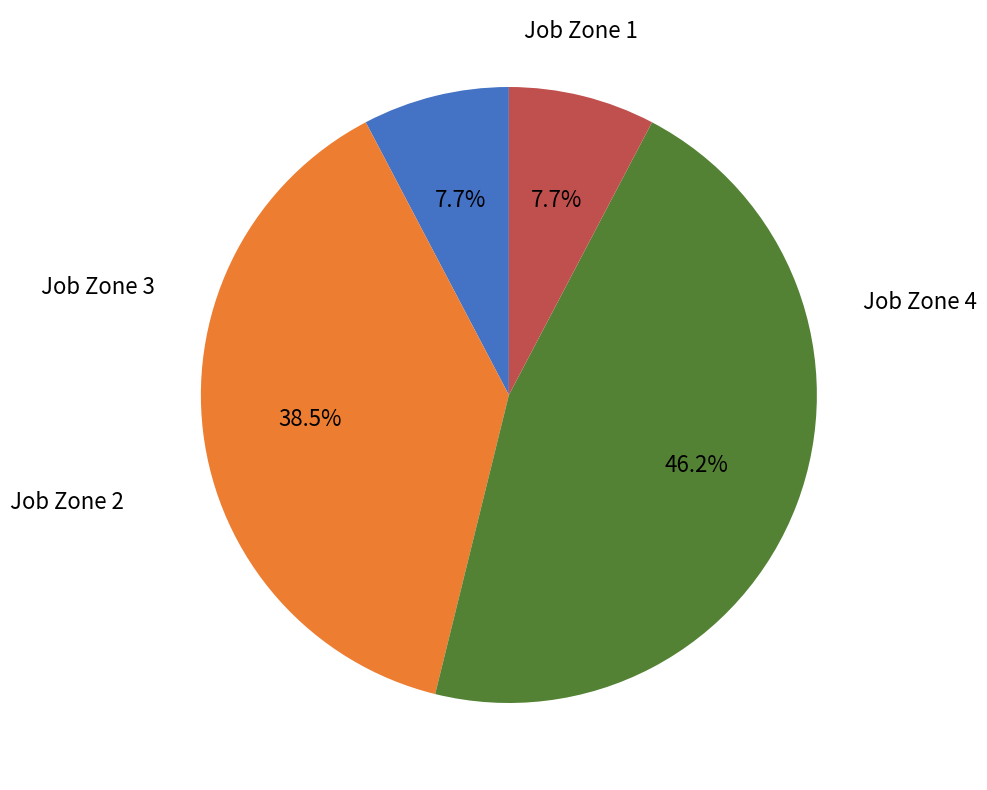

Does any single category account for the majority?

No